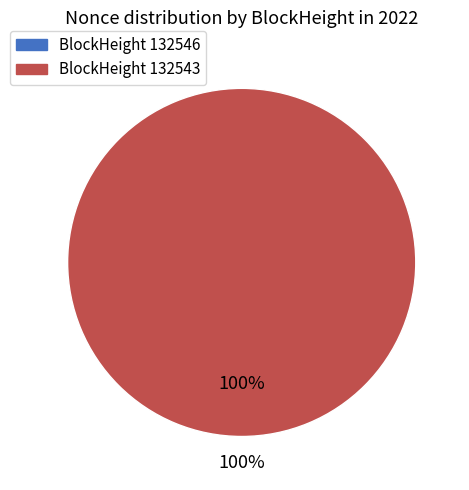

The 132543 slice represents 100% of the pie. True or false?

True